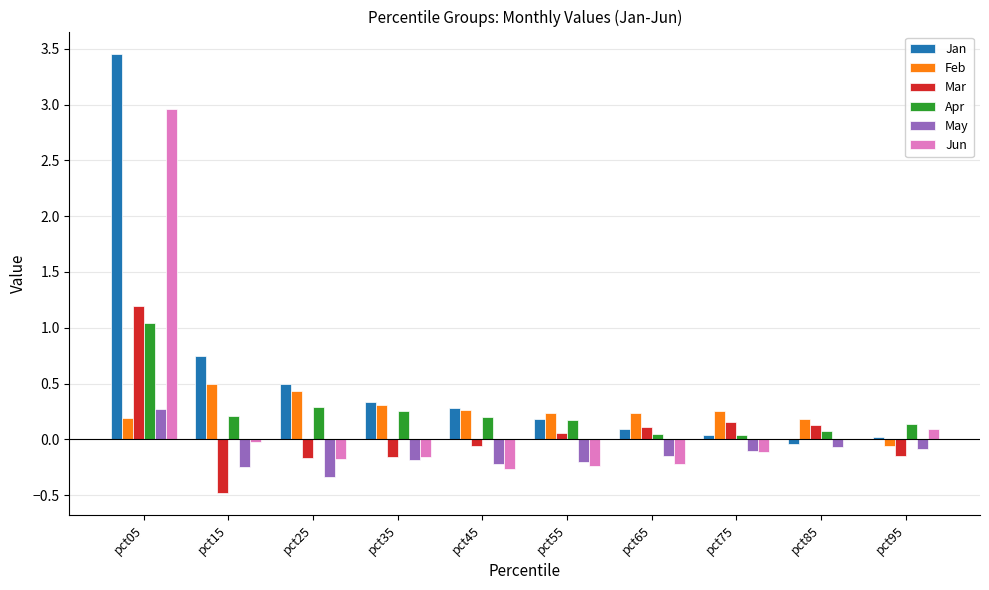

What is the difference between the Jan values at pct05 and pct35?

3.1